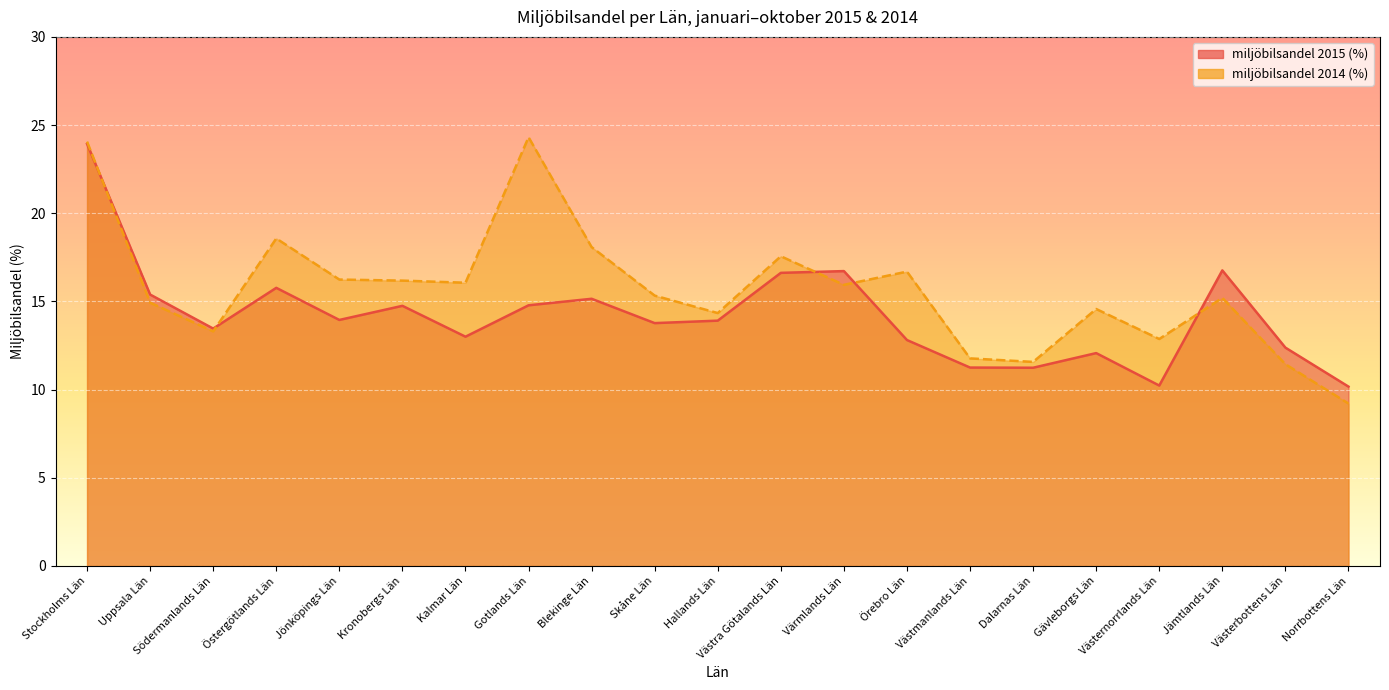

What is the total value across all series at Hallands Län?

28.2